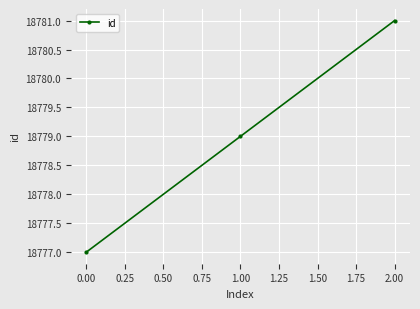

What value does the data have at 0.00?

18777